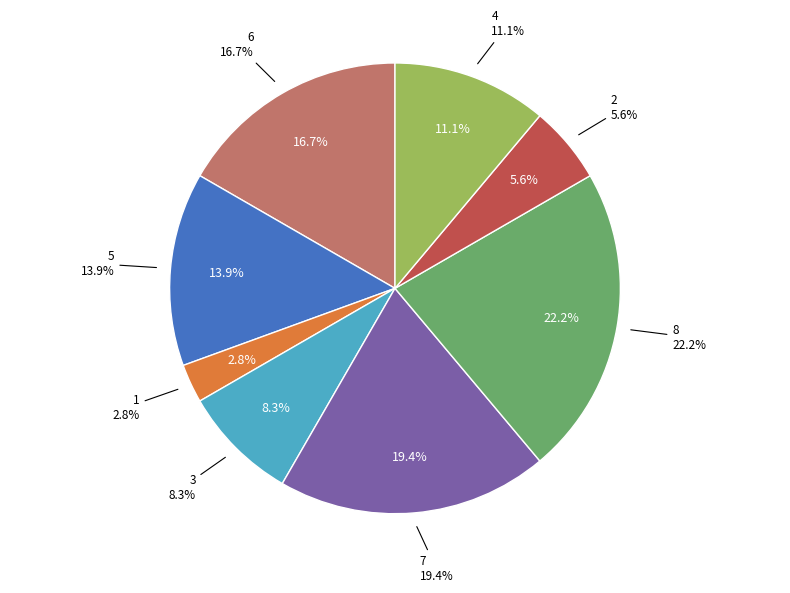

Is it true that Завідувач філією is 7% of the pie?

False